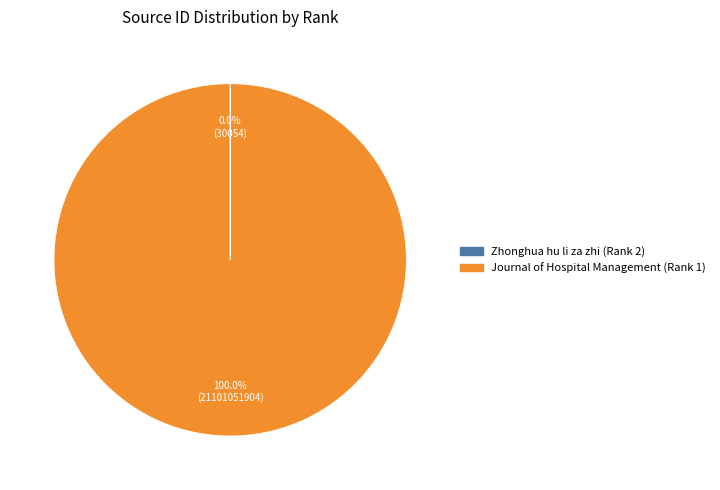

What is the majority slice?

Journal of Hospital Management (Rank 1)